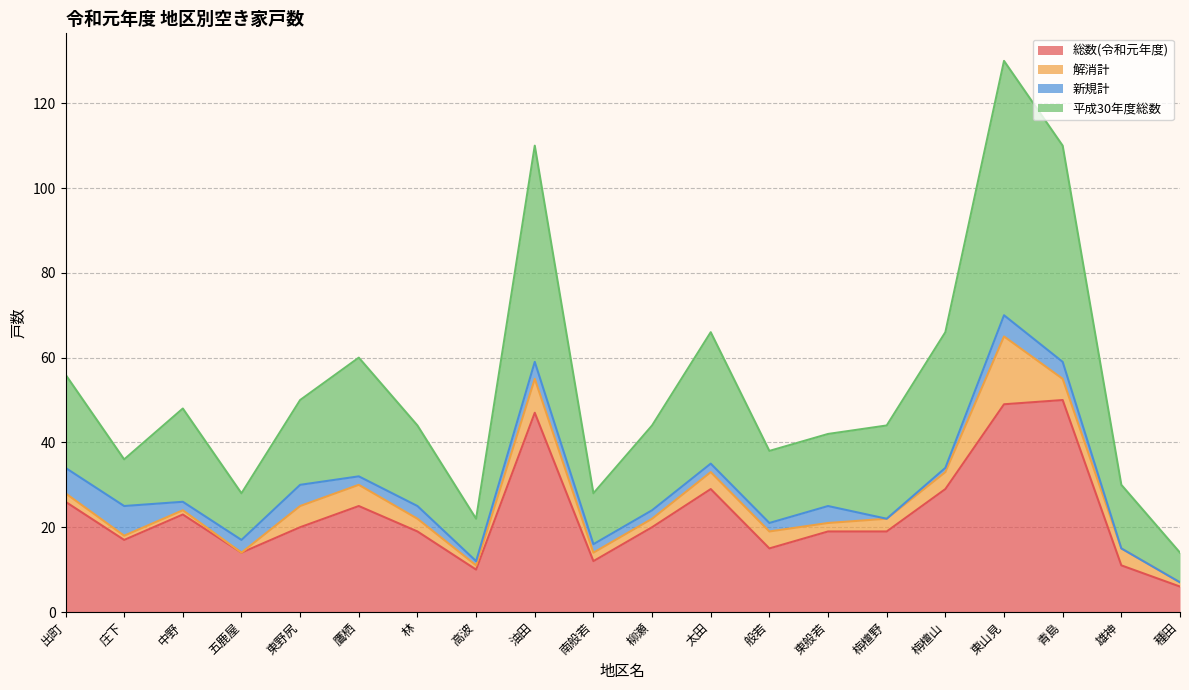

What is the sum of all 総数(令和元年度) values?

460